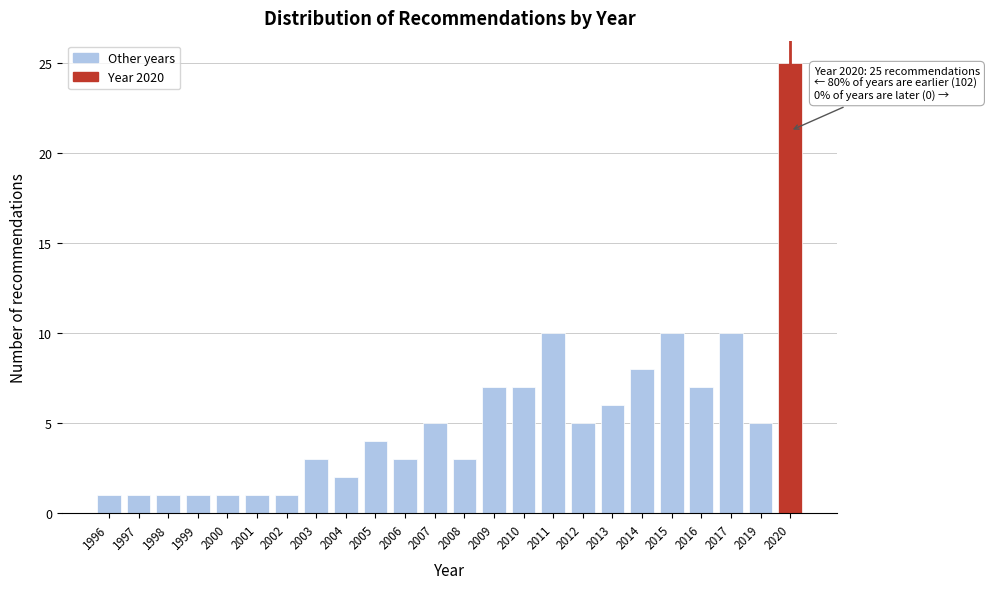

Reading left to right, transcribe all the data shown in this chart.

1	1	1	1	1	1	1	3	2	4	3	5	3	7	7	10	5	6	8	10	7	10	5	25